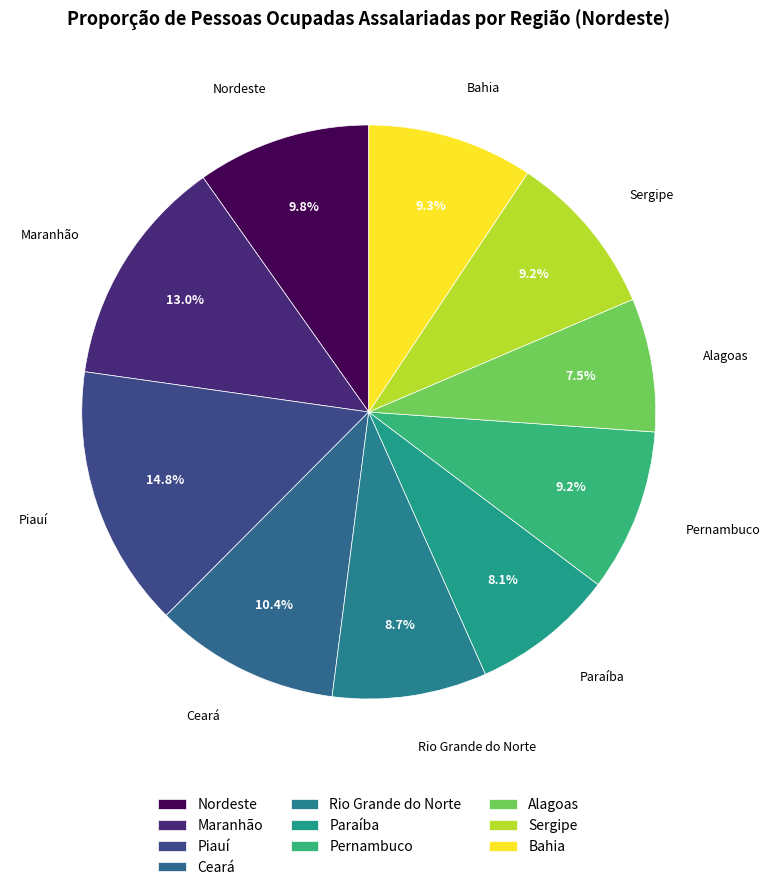

Count the number of slices in the pie.

10